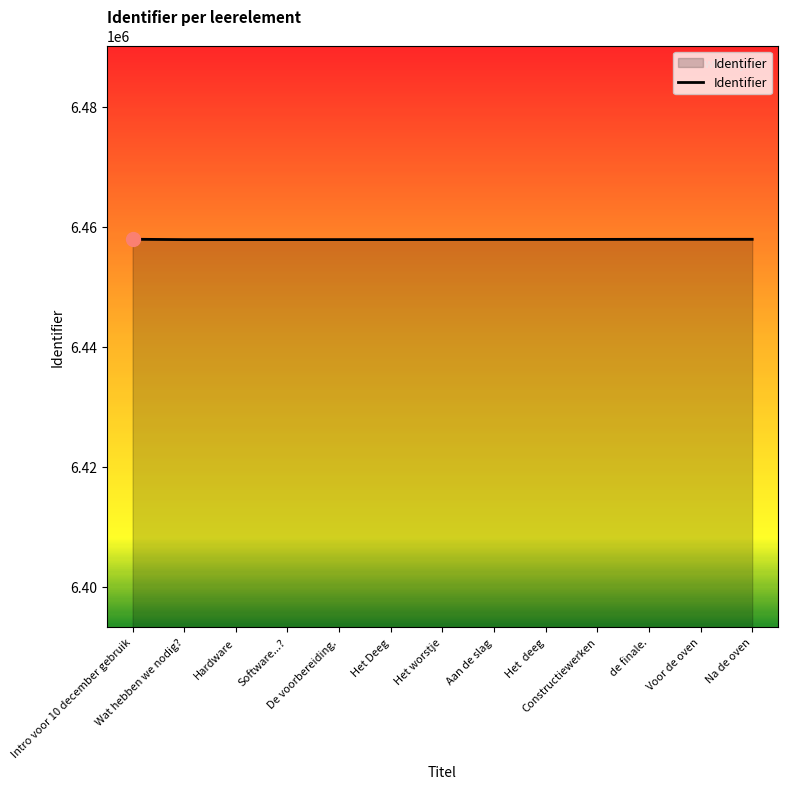

What is the change in value from Wat hebben we nodig? to Hardware?

+2